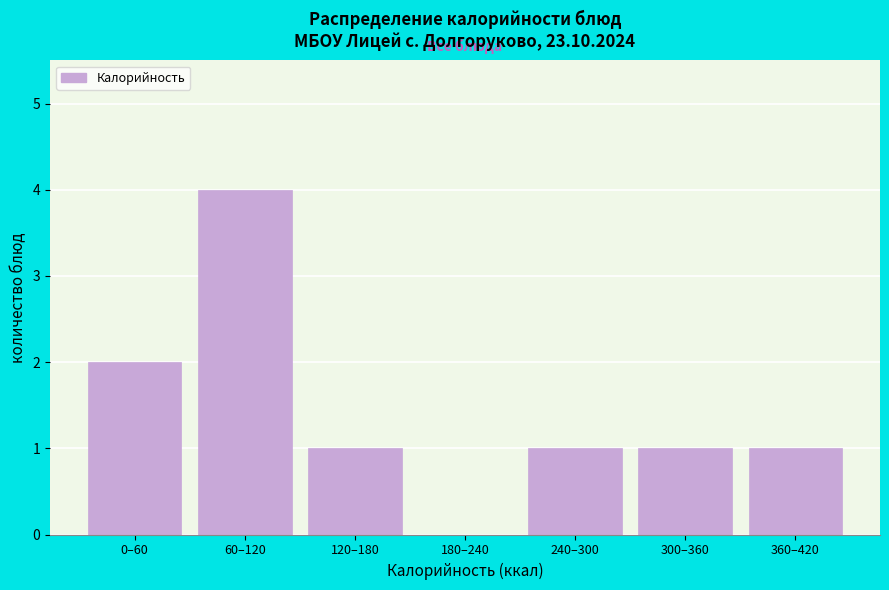

Reading left to right, list all the values displayed in this chart.

0–60=2	60–120=4	120–180=1	180–240=0	240–300=1	300–360=1	360–420=1